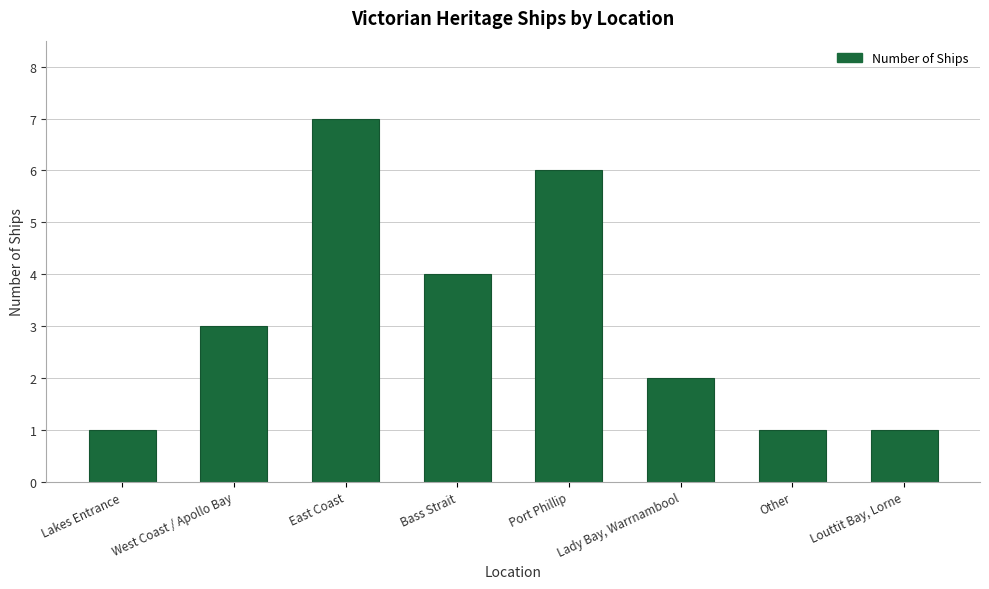

Reading left to right, what are all the values shown in this chart?

Lakes Entrance=1	West Coast / Apollo Bay=3	East Coast=7	Bass Strait=4	Port Phillip=6	Lady Bay, Warrnambool=2	Other=1	Louttit Bay, Lorne=1